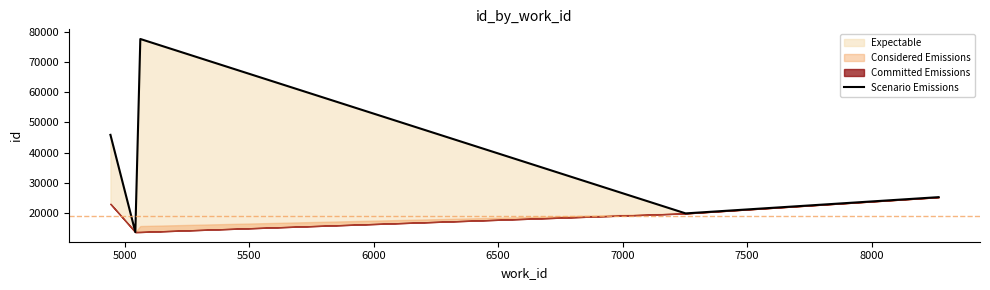

Is it true that the value at 6000 is 29532?

False